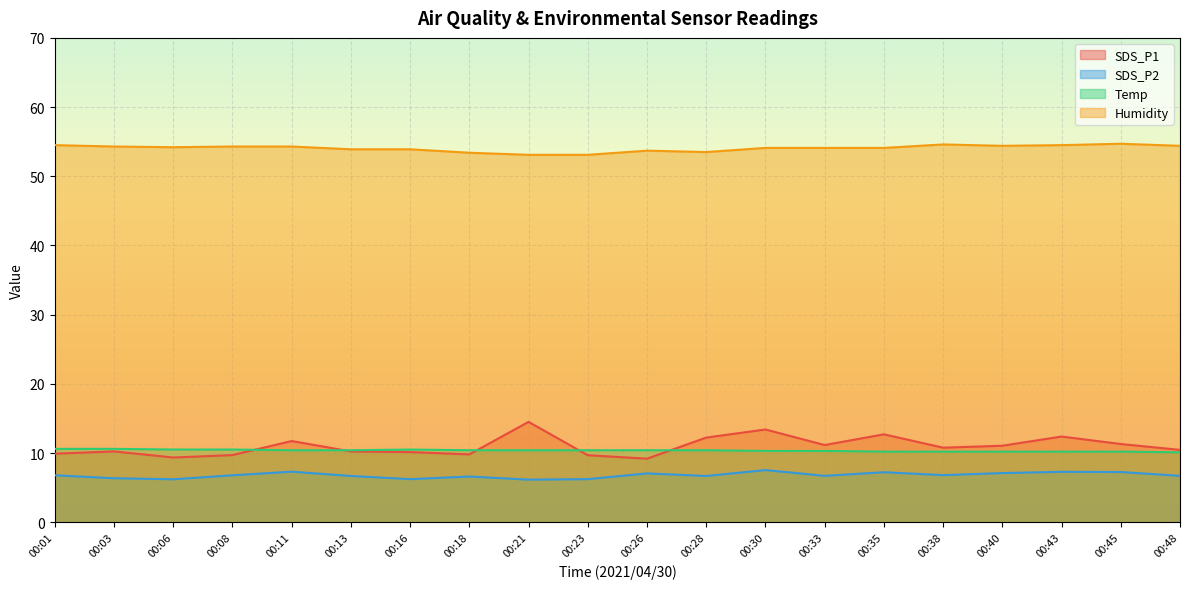

At which label does Humidity reach its peak?

00:45